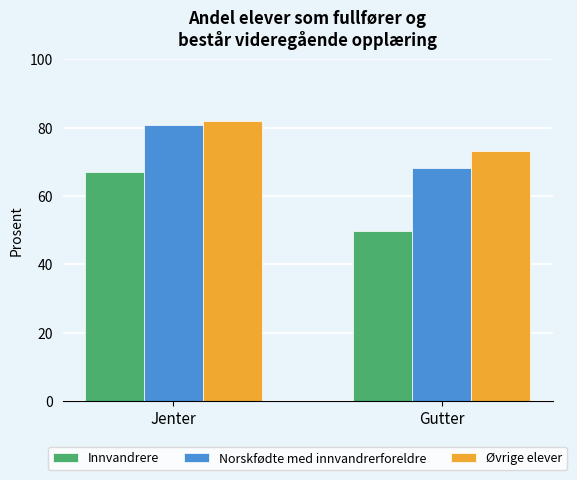

Which category has the lowest value in the Innvandrere series?

Gutter